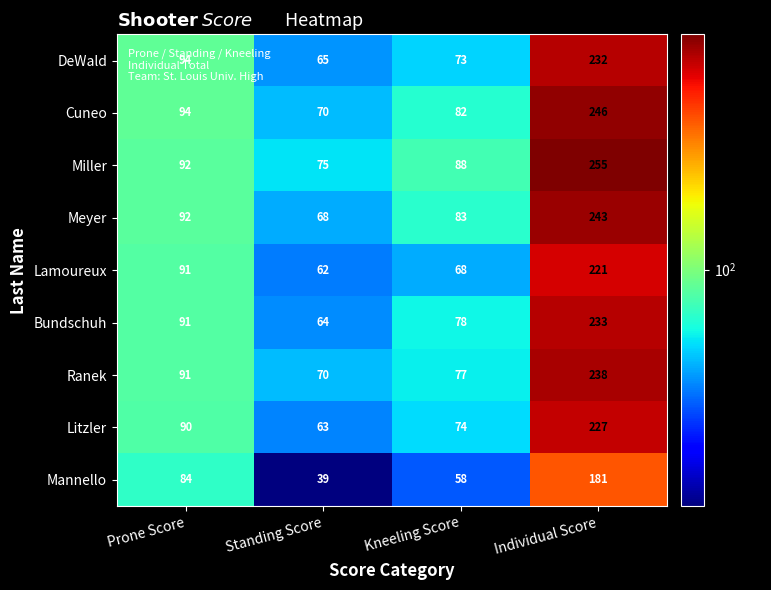

What is the maximum value shown in the chart?

255